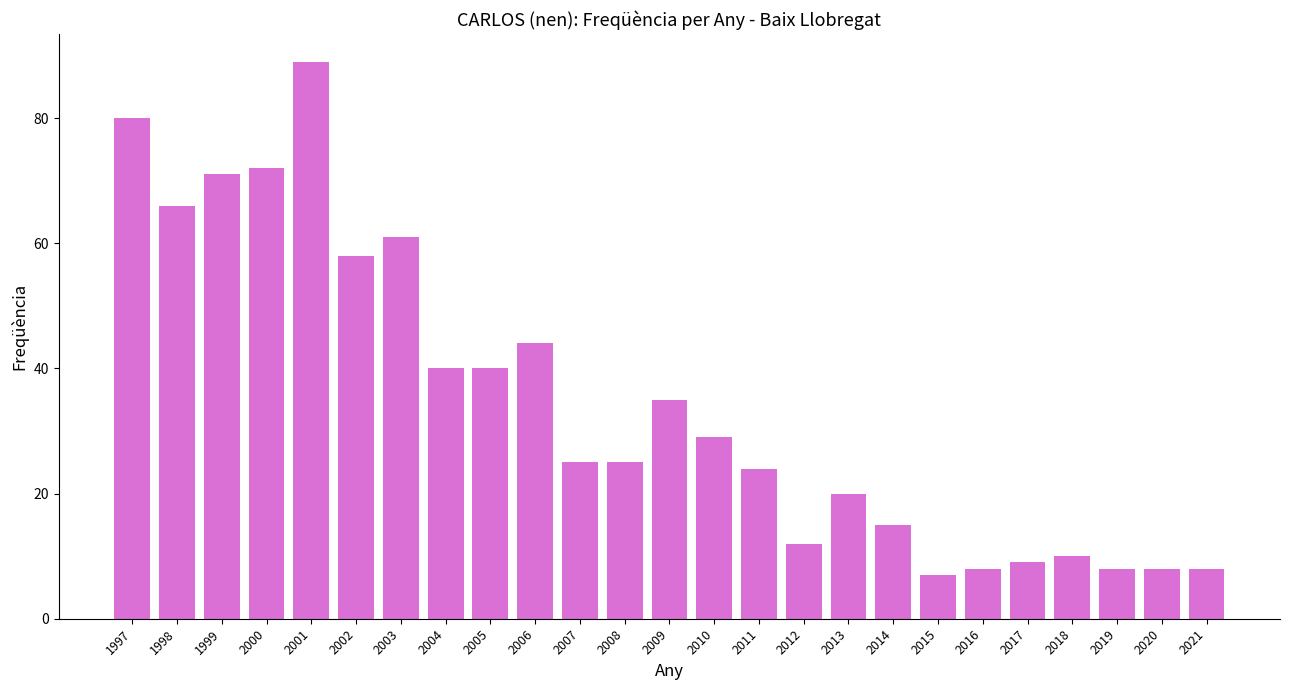

Which category has the lowest value across all series?

2015